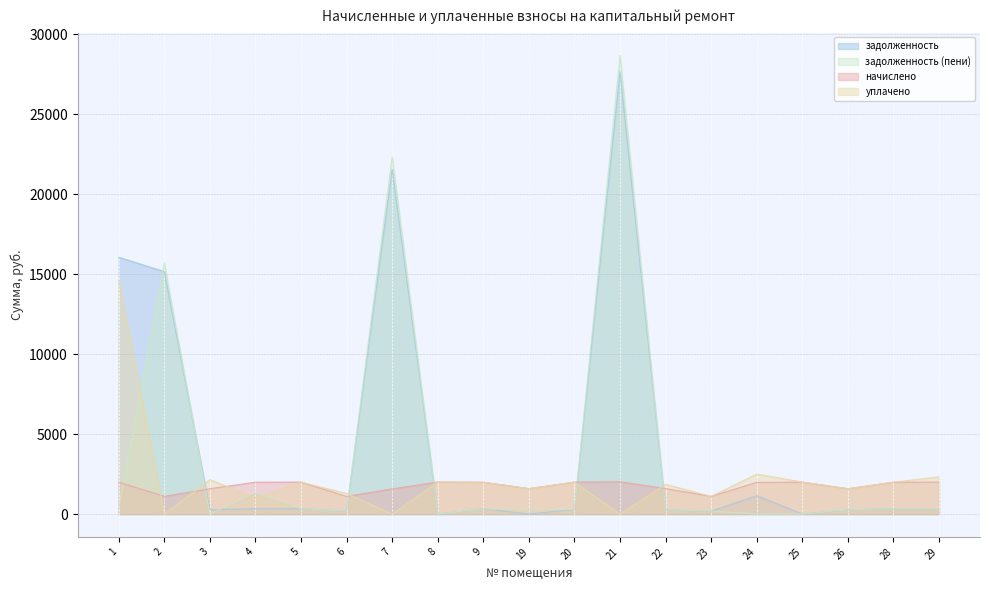

Which category has the lowest value in the задолженность series?

8